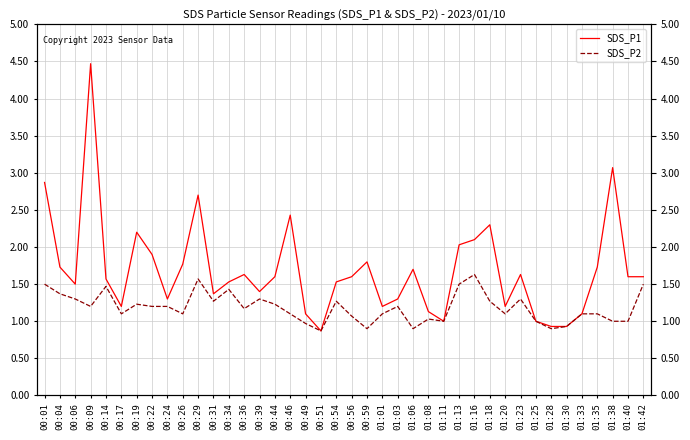

At 00:14, list the series in order from smallest to largest.

SDS_P2, SDS_P1